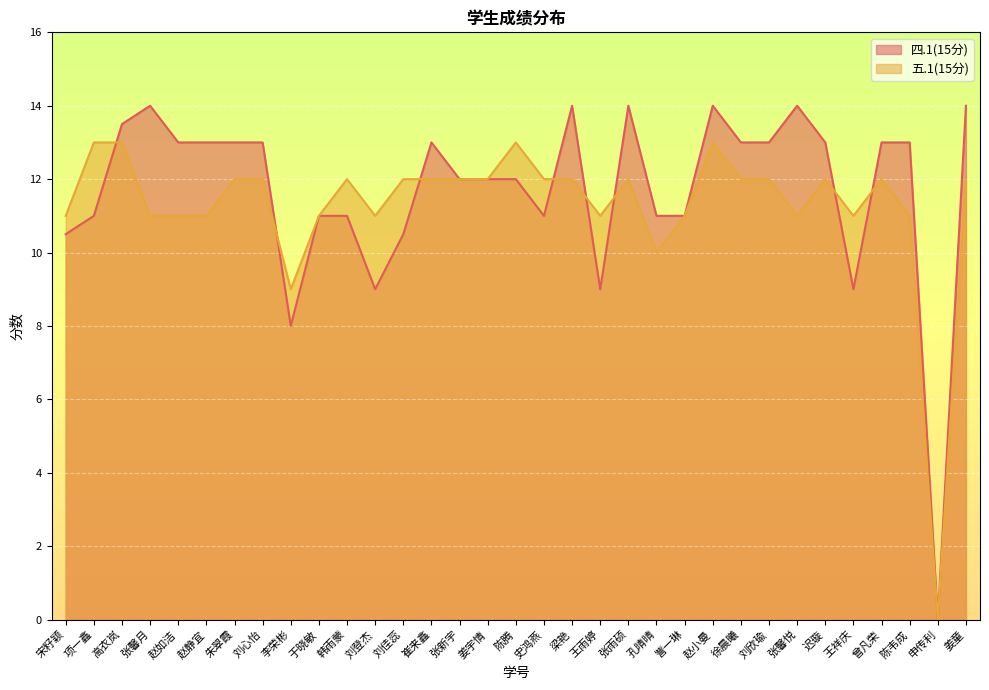

How many categories are shown in the chart?

33